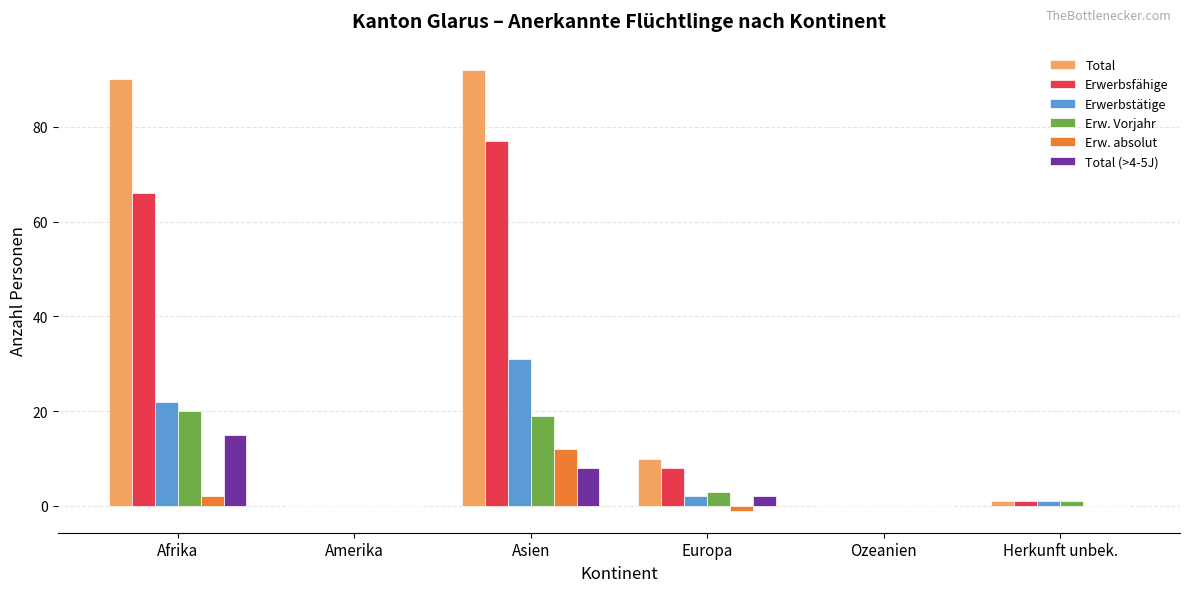

At which label does Erwerbsfähige reach its peak?

Asien